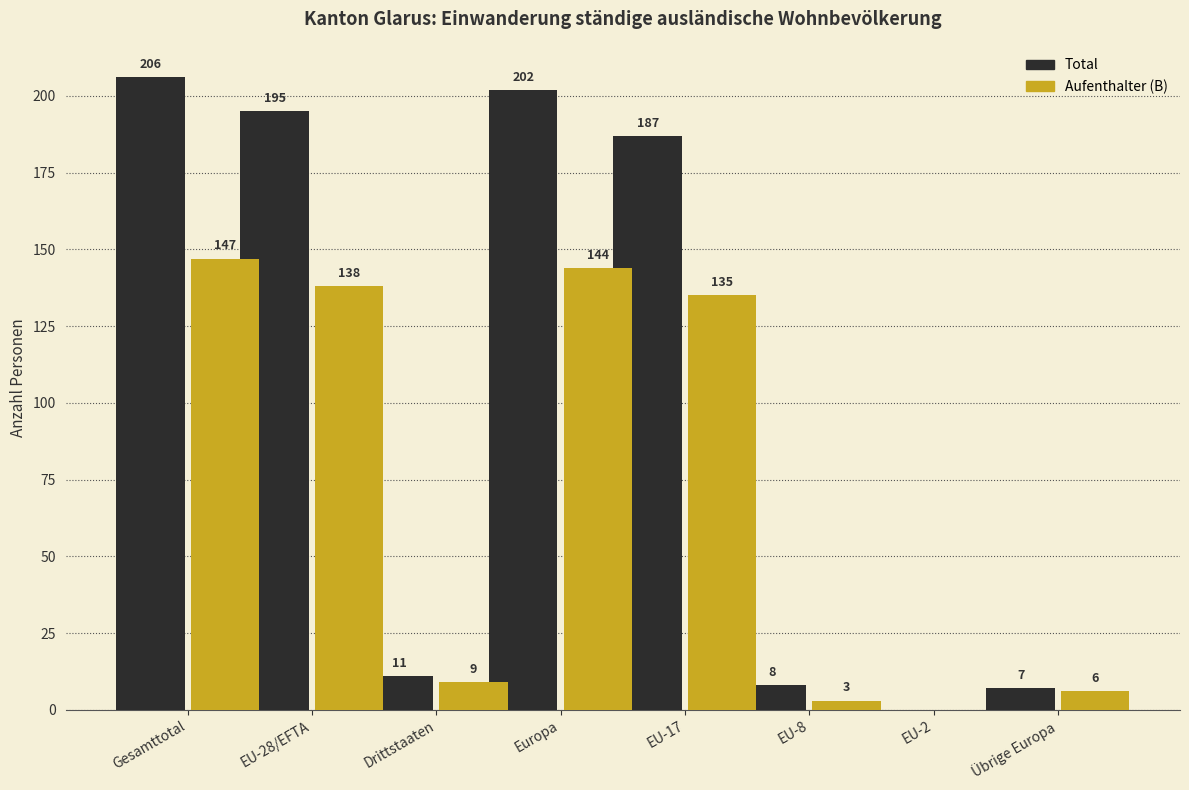

At which category is the sum across all series the highest?

Gesamttotal